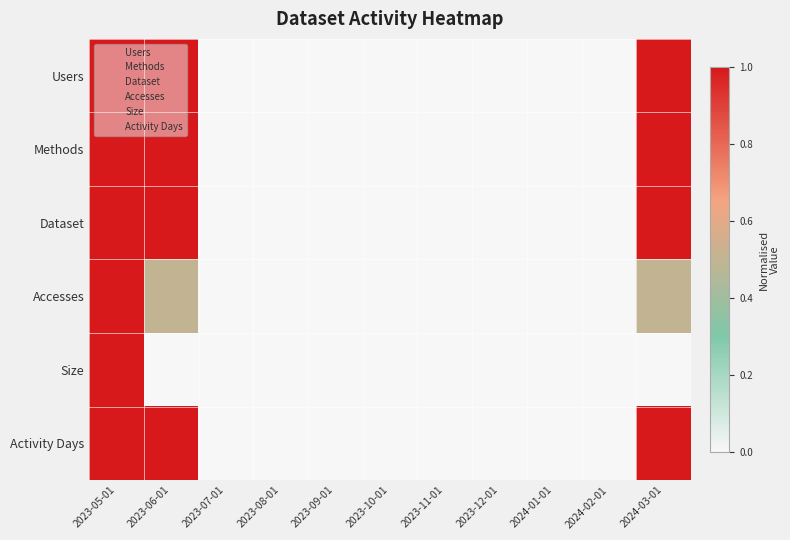

Rank the series by their maximum value, from lowest to highest.

Users, Methods, Dataset, Accesses, Size, Activity Days